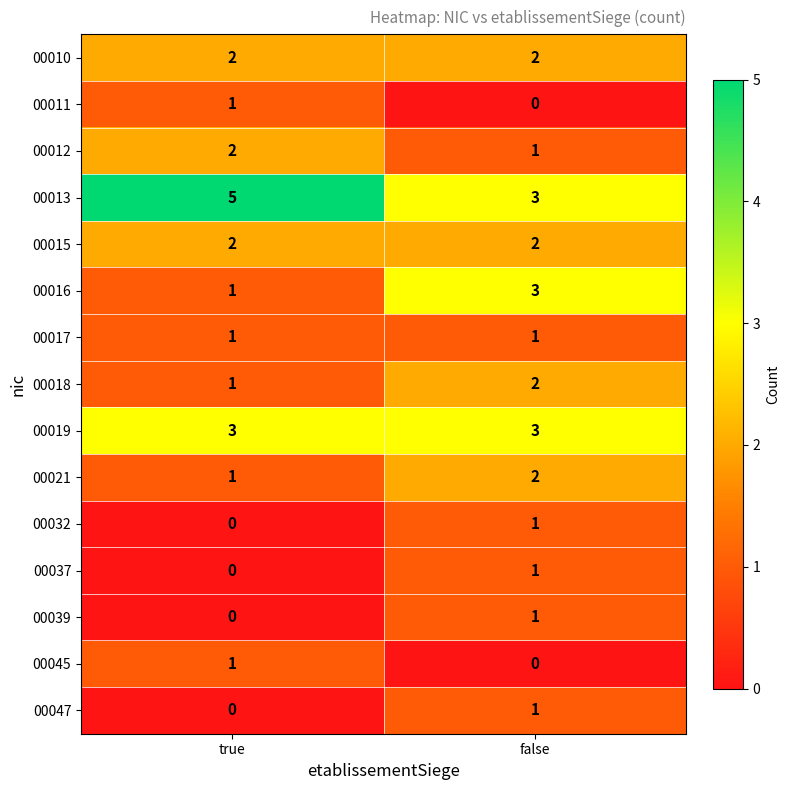

At which category is the sum across all series the highest?

false